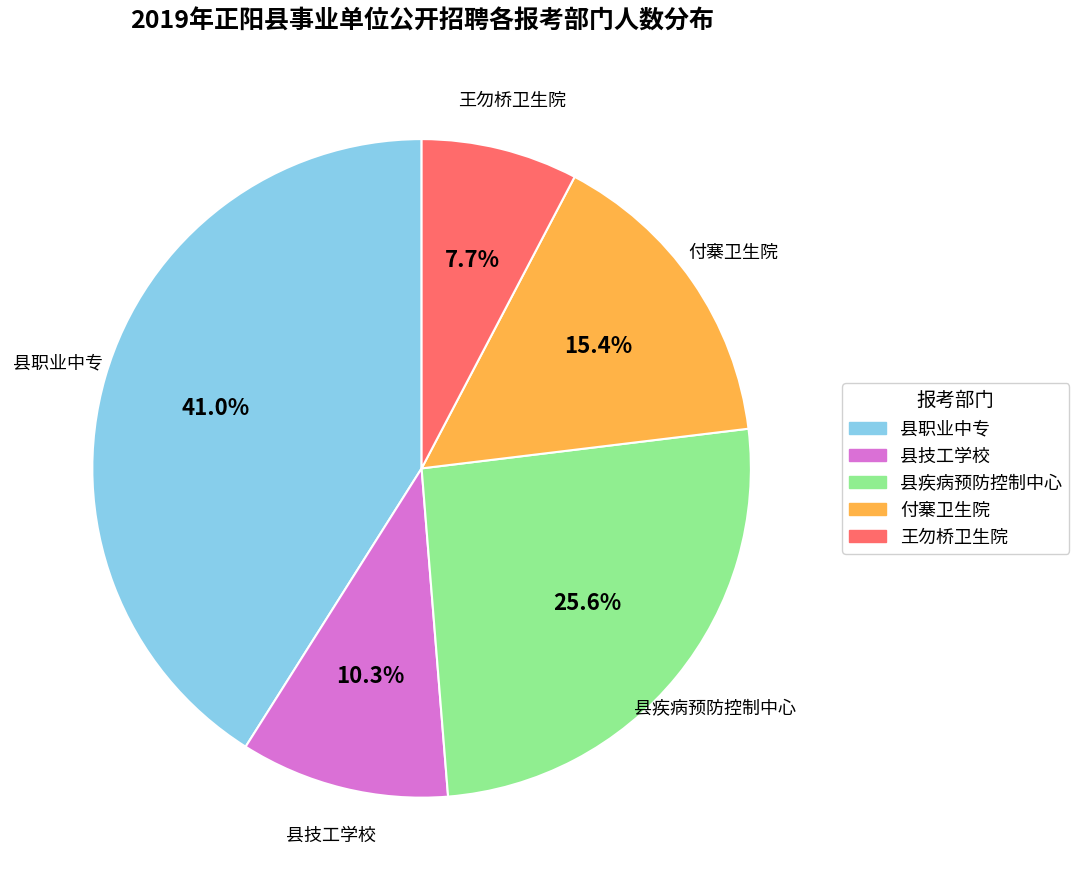

To the nearest percent, what is the average slice percentage?

20%